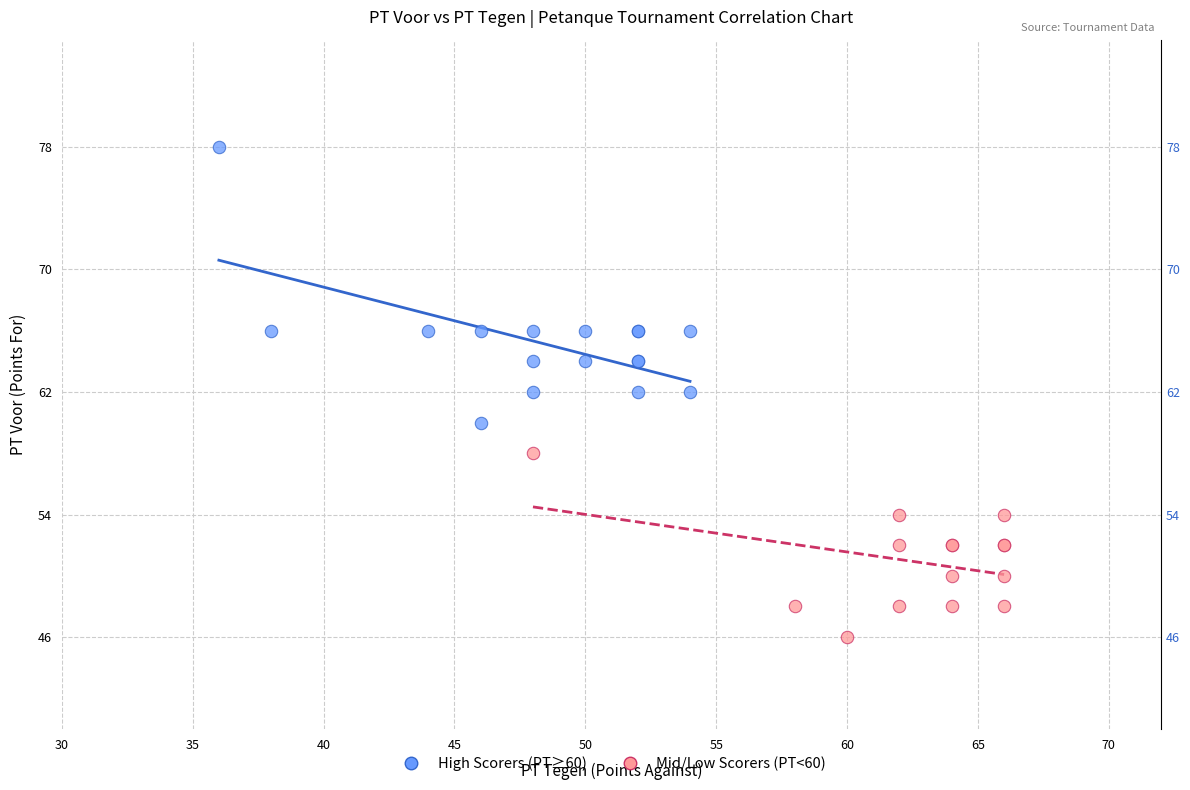

Which series contains the highest Y value?

High Scorers (PT≥60)